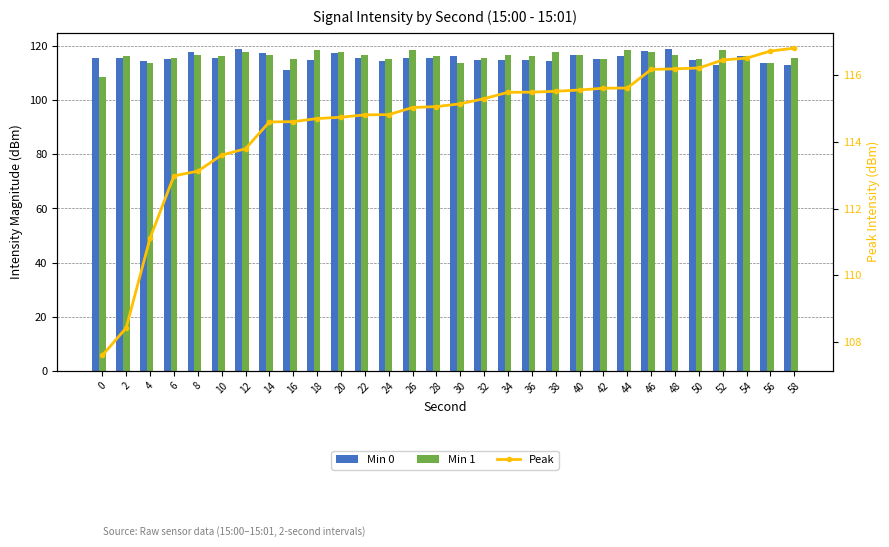

Reading left to right, list all the values displayed in this chart.

Min 0: 115.5	115.5	114.6	115.1	117.8	115.6	119.0	117.3	111.1	114.7	117.4	115.6	114.5	115.5	115.5	116.5	114.7	114.8	115.0	114.6	116.8	115.3	116.2	118.3	119.0	114.8	113.0	116.2	113.8	113.1
Min 1: 108.4	116.5	113.6	115.6	116.7	116.2	117.8	116.8	115.1	118.4	117.8	116.8	115.1	118.4	116.5	113.6	115.6	116.7	116.2	117.8	116.8	115.1	118.4	117.8	116.8	115.1	118.4	116.5	113.6	115.6
Peak: 107.6	108.4	111.1	113.0	113.1	113.6	113.8	114.6	114.6	114.7	114.7	114.8	114.8	115.0	115.1	115.1	115.3	115.5	115.5	115.5	115.6	115.6	115.6	116.2	116.2	116.2	116.5	116.5	116.7	116.8